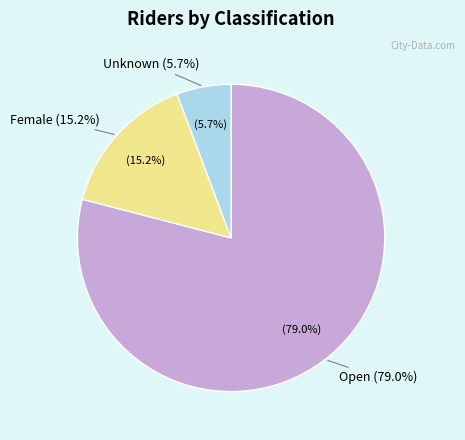

Does any single category account for the majority?

Yes